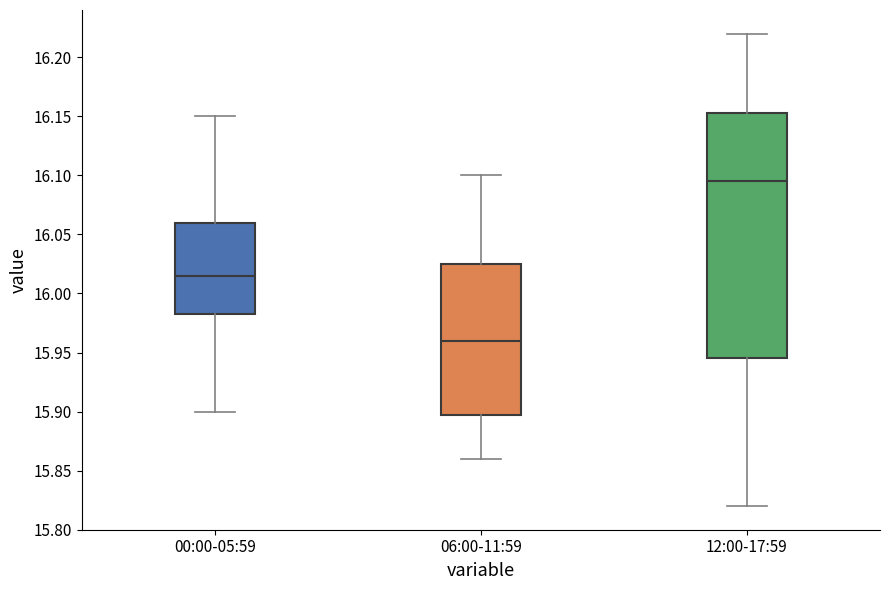

Which box is the tallest, from its lower edge to its upper edge?

12:00-17:59